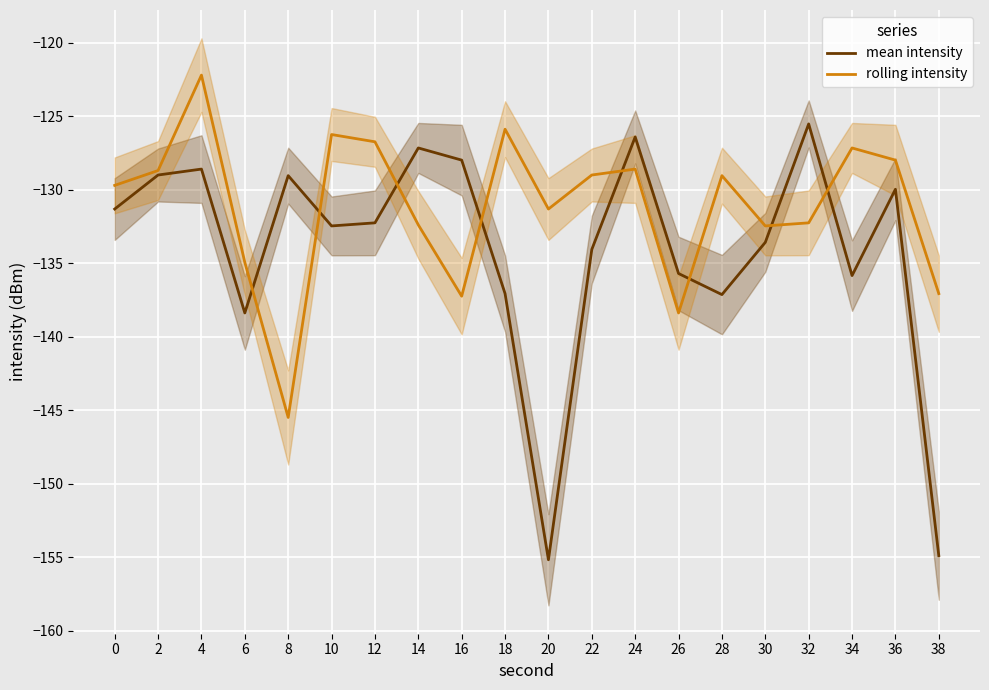

List the labels in order of rolling intensity value, largest first.

4, 18, 10, 12, 34, 36, 24, 2, 22, 28, 0, 20, 32, 14, 30, 6, 38, 16, 26, 8